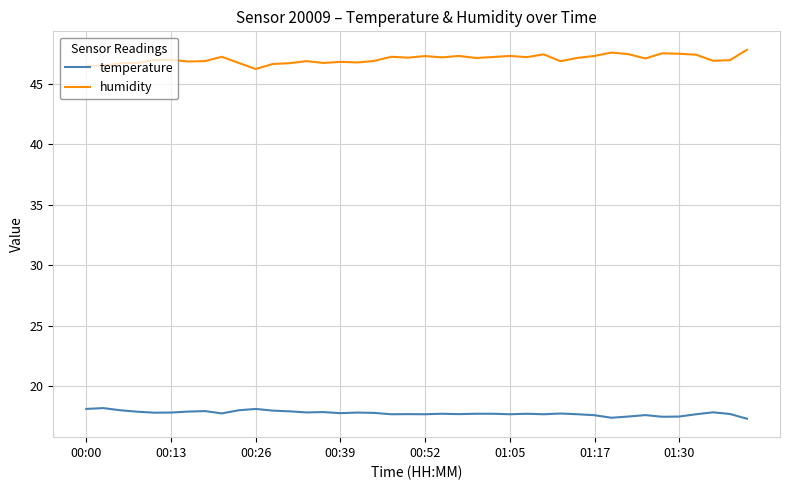

What are all the series names shown in the legend?

temperature, humidity